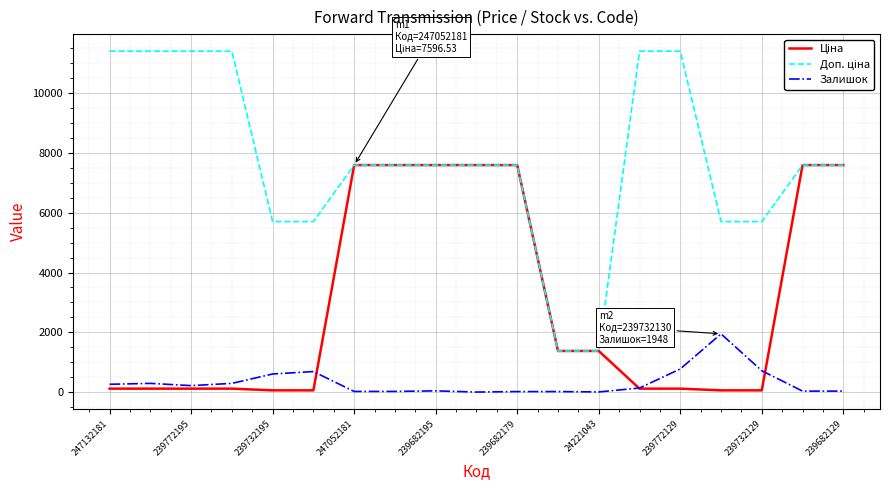

What is the greatest value displayed?

11410.0